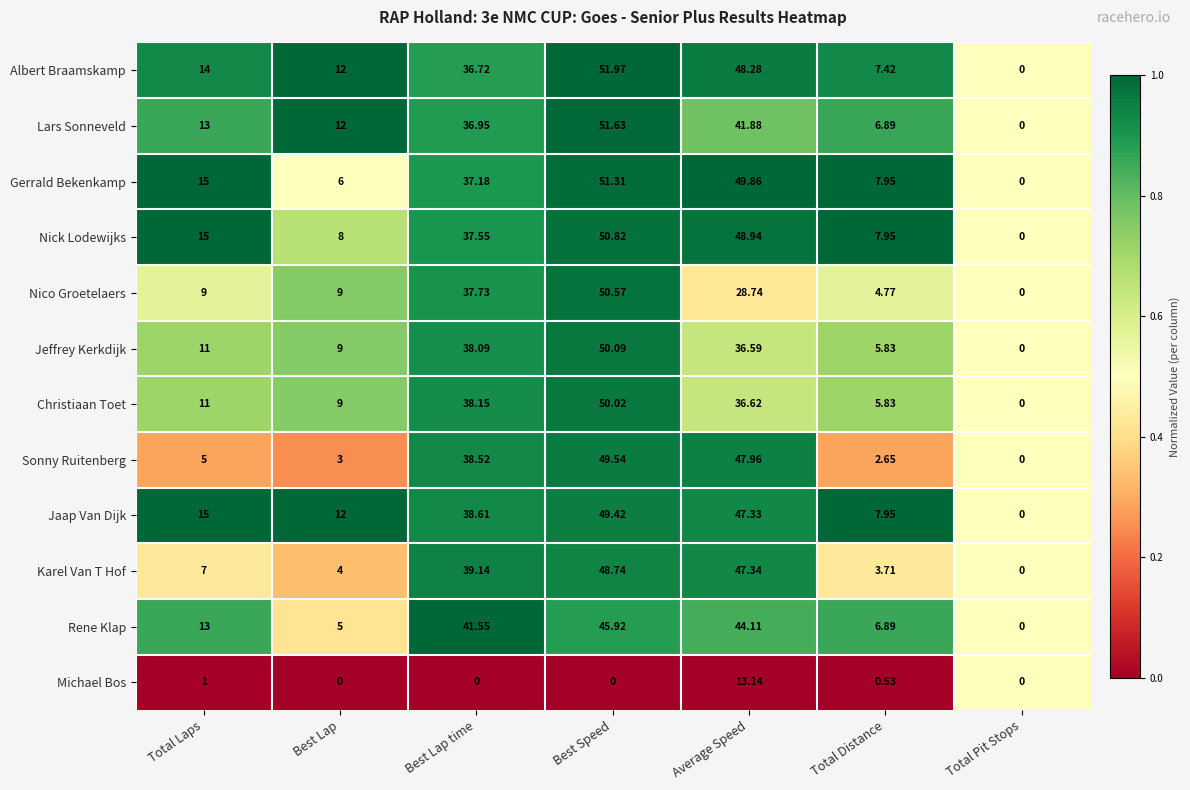

Which series has the largest range (max minus min)?

Albert Braamskamp